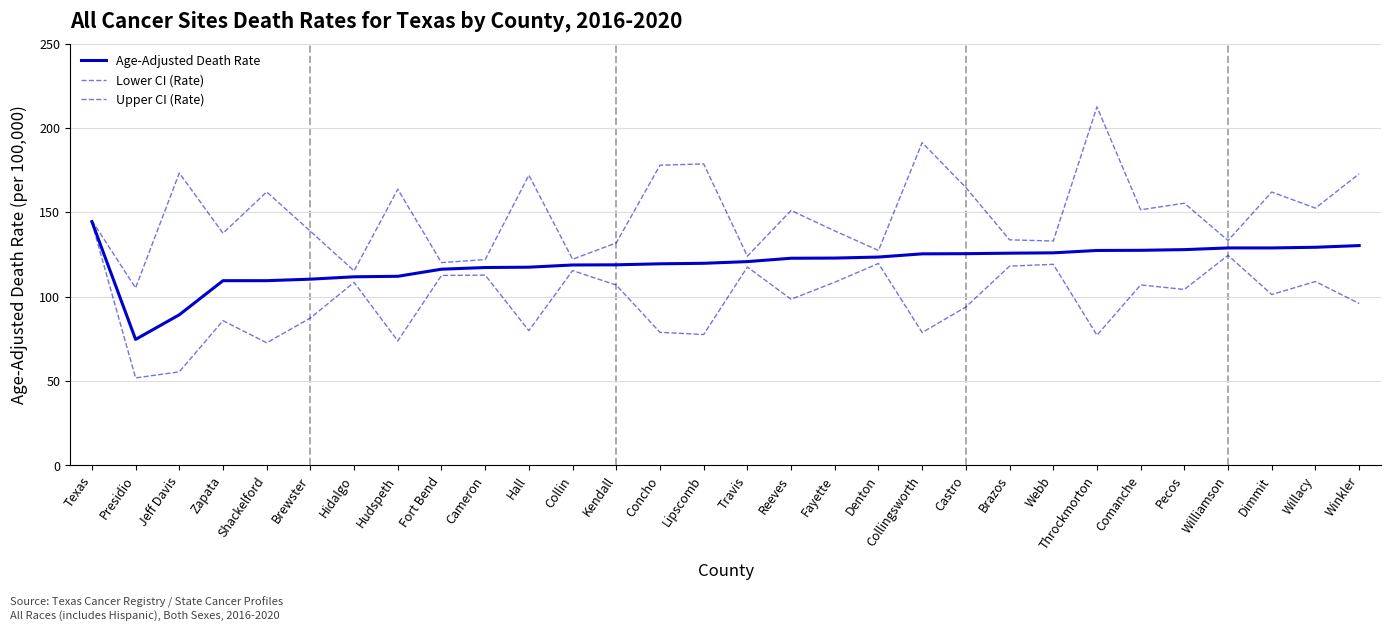

Which series changed the most between Hudspeth and Cameron?

Upper CI (Rate)